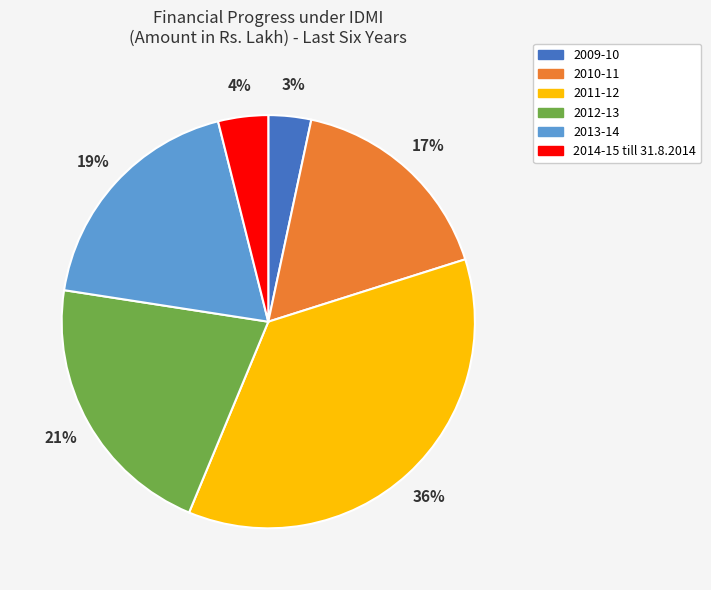

Is there any slice that represents more than half of the pie?

No